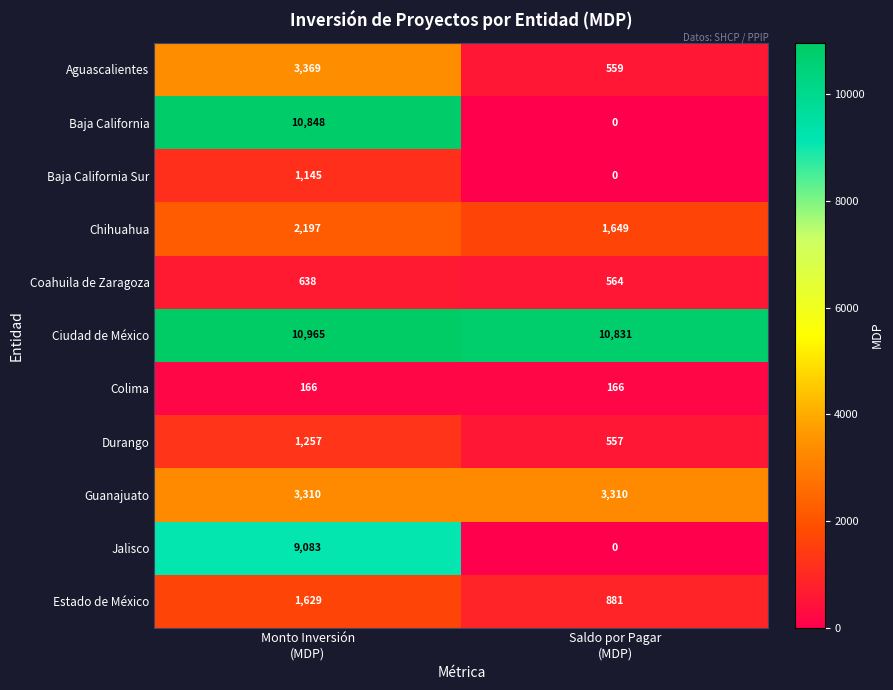

Which series has the largest total across all categories?

Ciudad de México